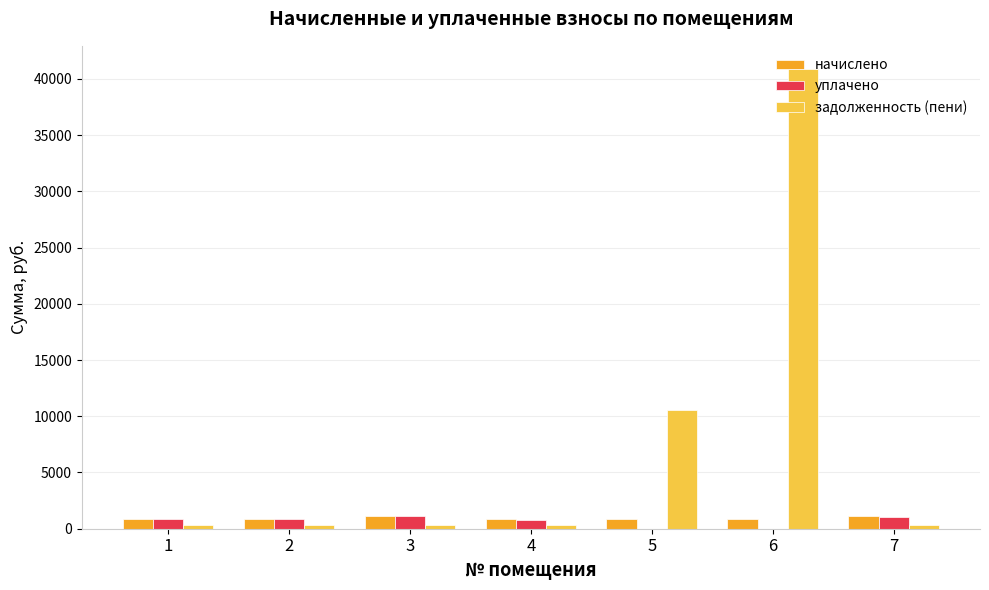

Are the bars grouped side by side (vs. stacked)?

Yes